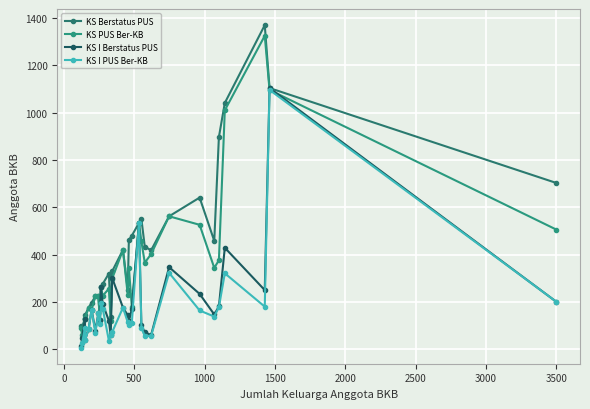

How many lines are shown in the chart?

4